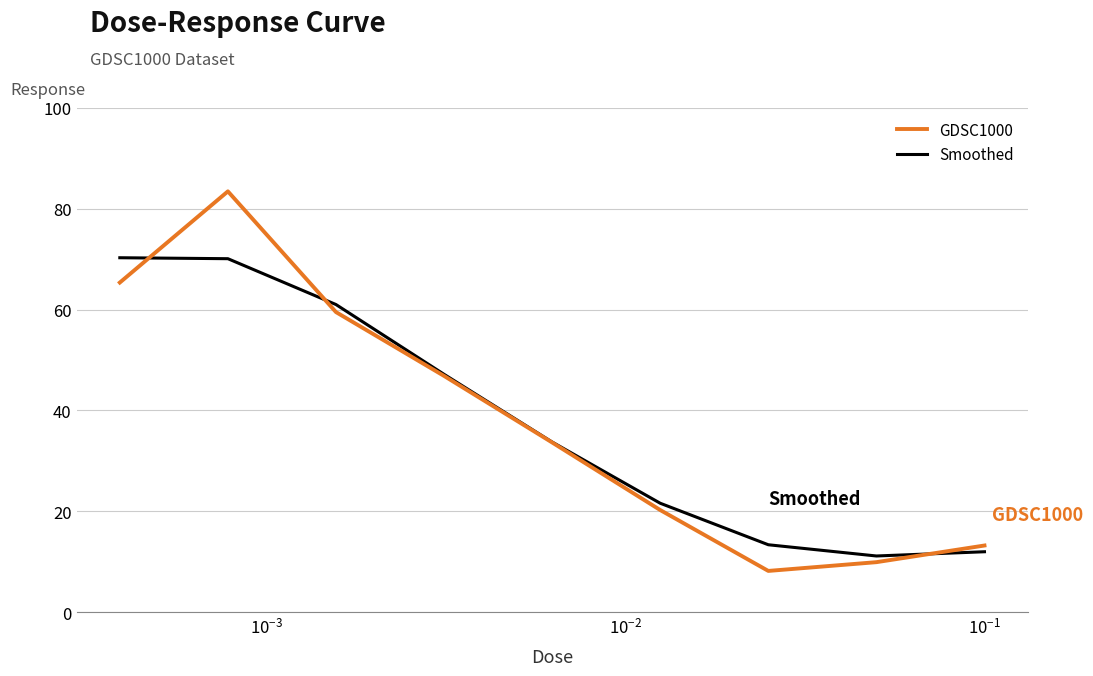

What is the minimum value shown in the chart?

8.2